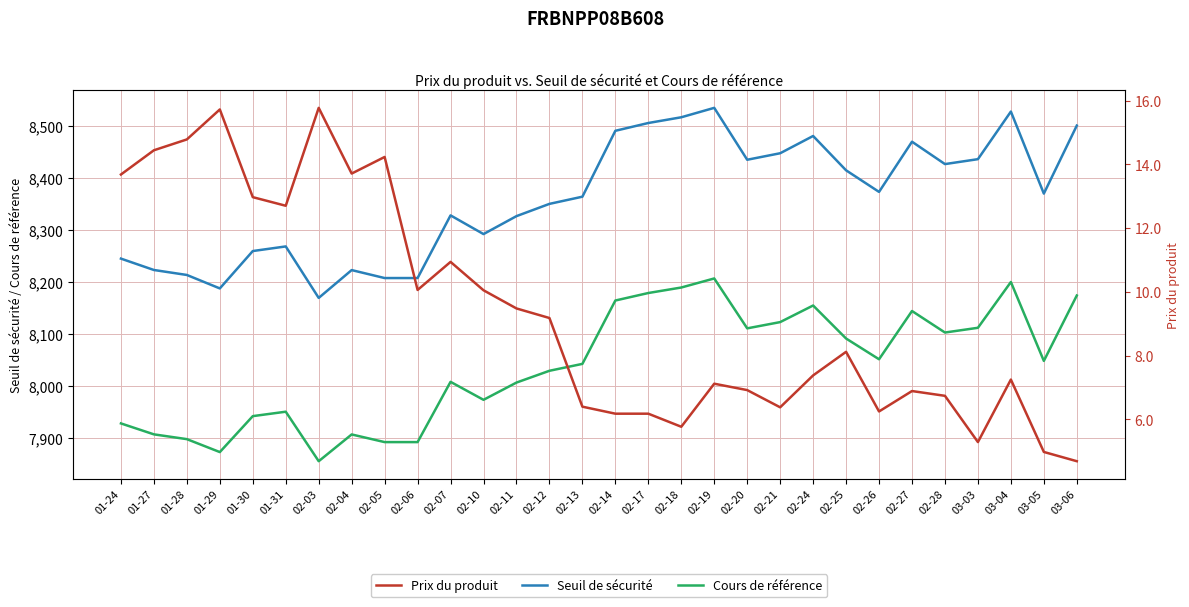

What is the maximum value shown in the chart?

8534.8